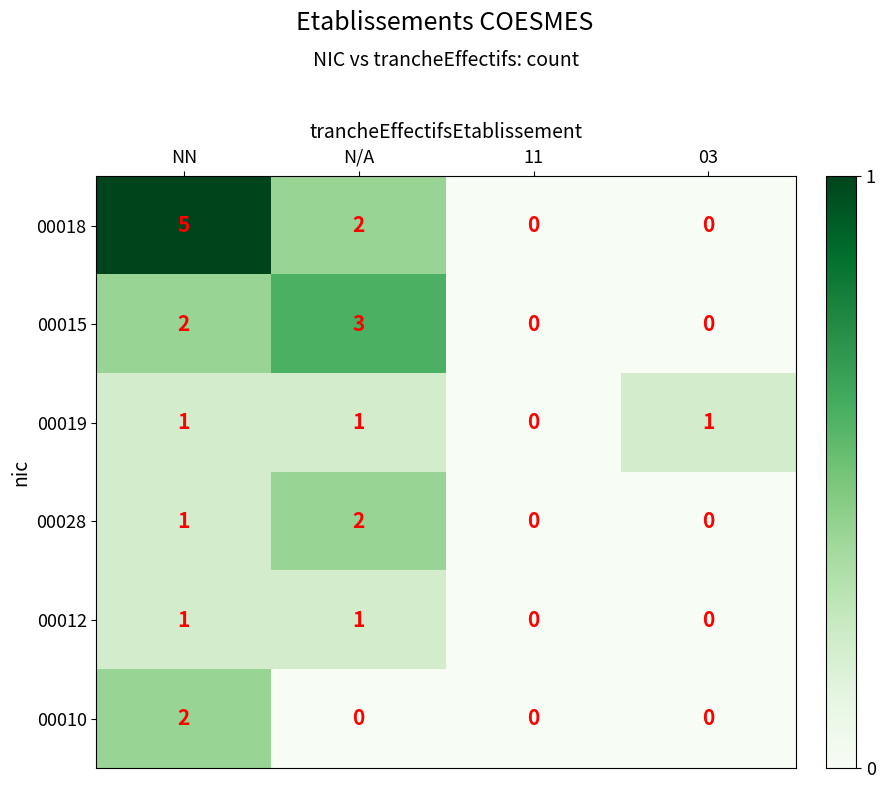

What is the spread (max minus min) of values at N/A?

3